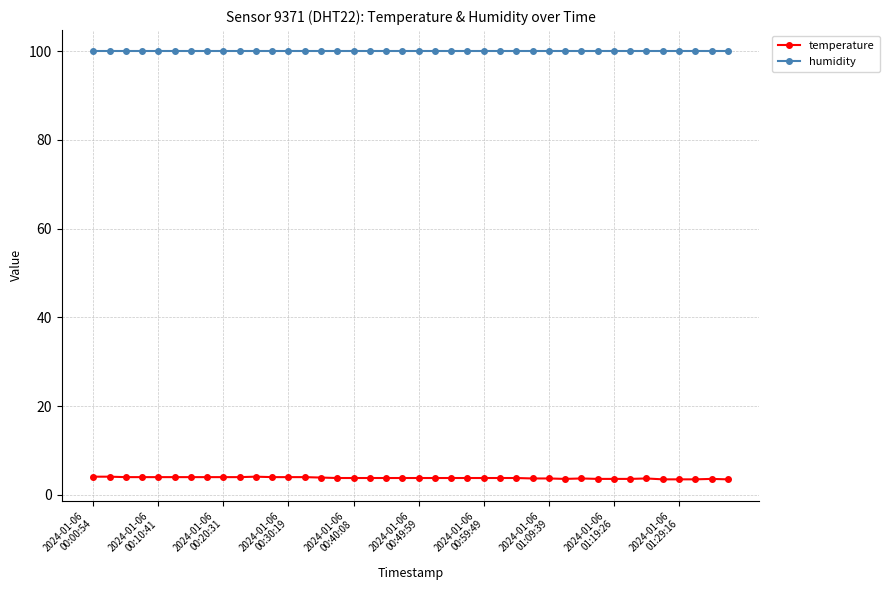

True or false: humidity and temperature intersect in this chart.

False